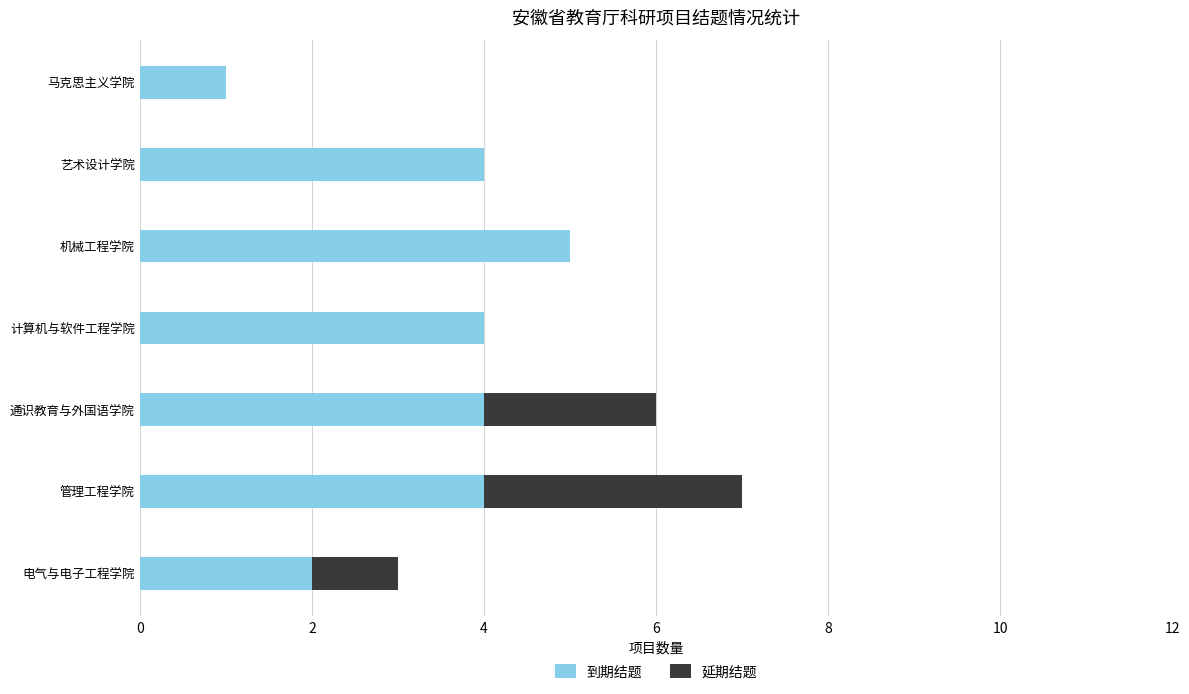

How many data points does each series have?

7